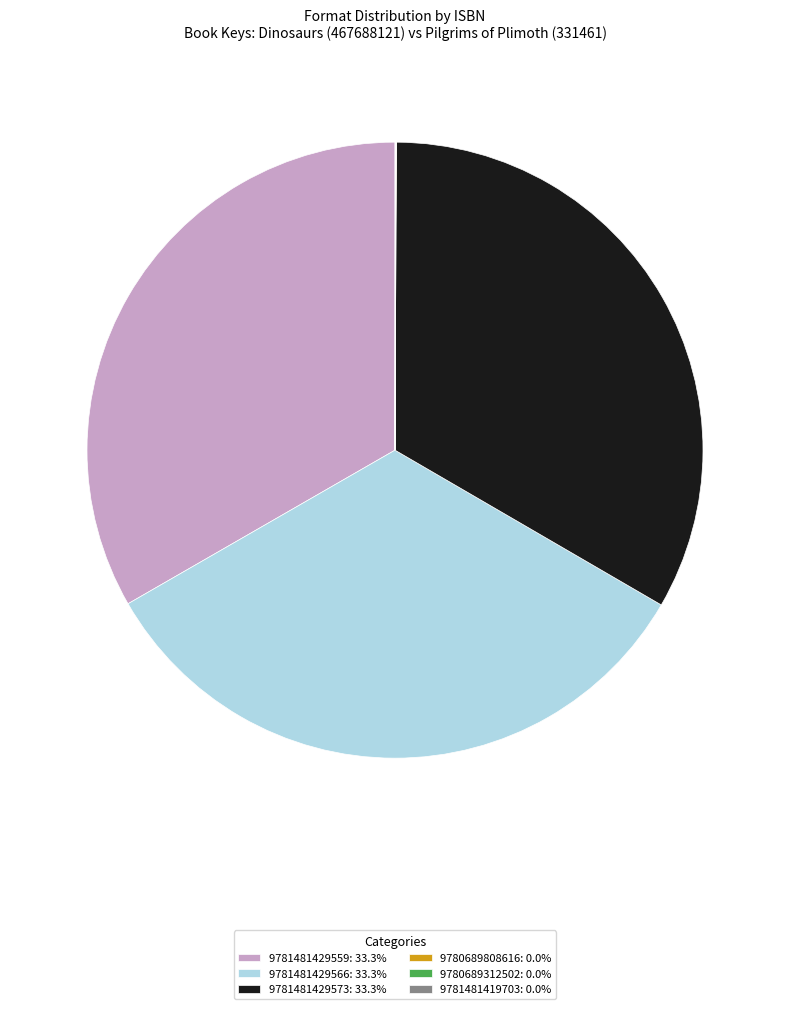

Is there any slice that represents more than half of the pie?

No